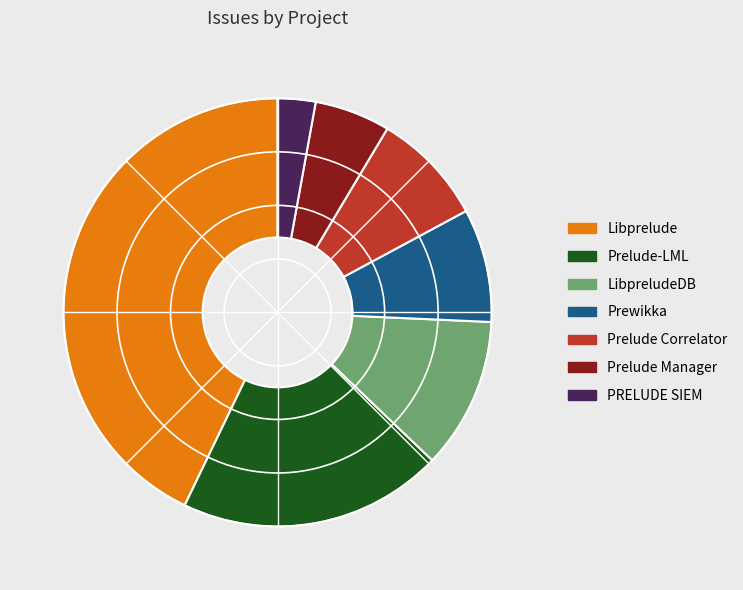

Which category has the smallest portion of the pie?

PRELUDE SIEM